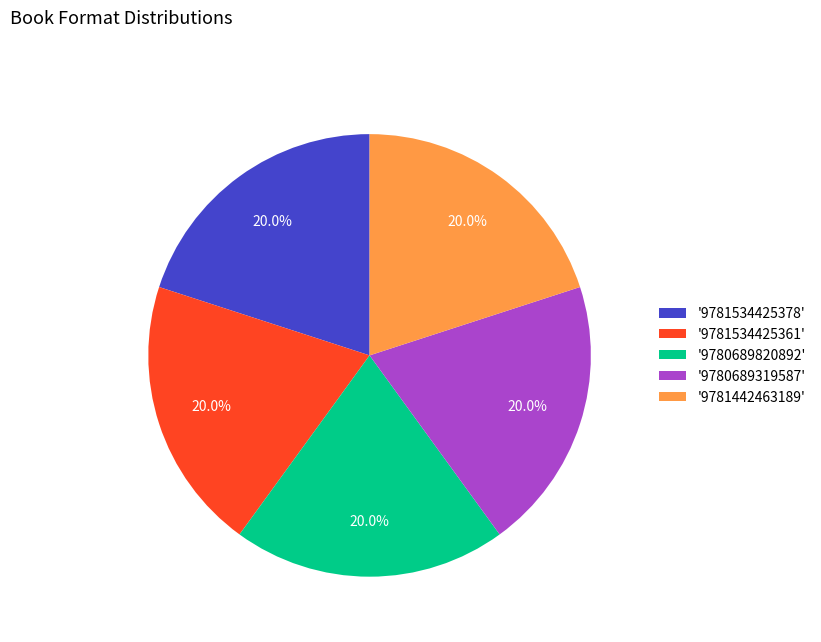

Is there a majority slice in this chart?

No